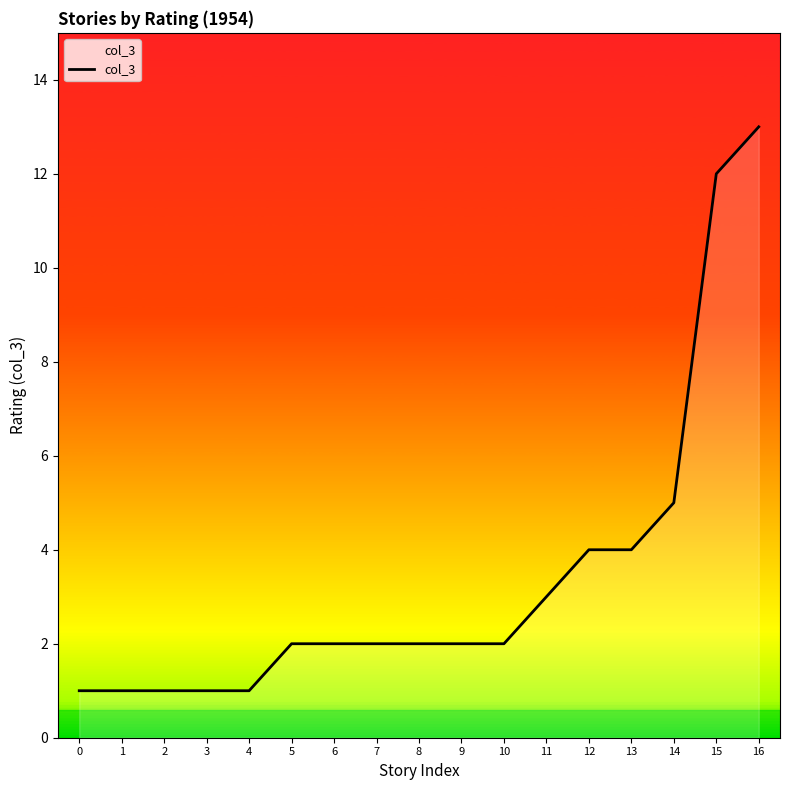

Does the chart have visible grid lines?

No